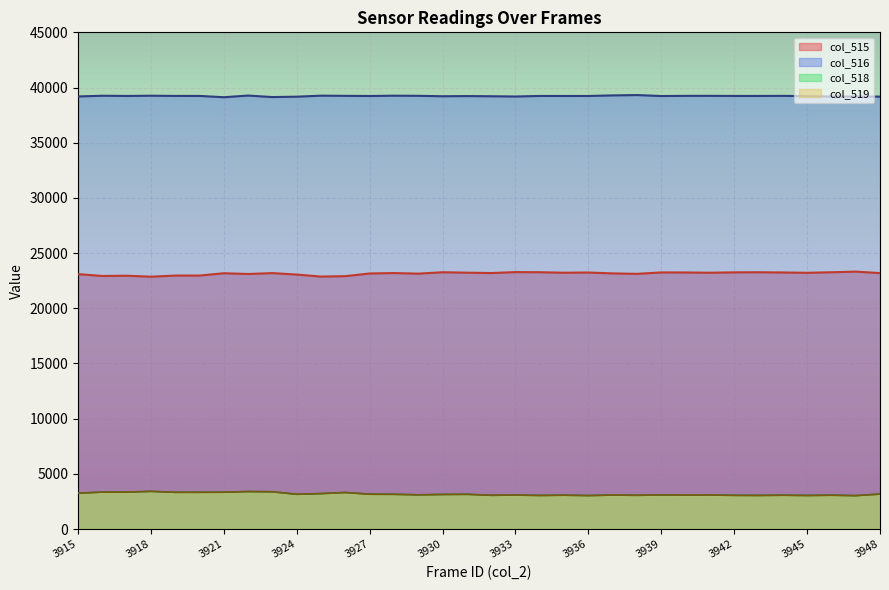

What is the total value across all series at 3928?

62452